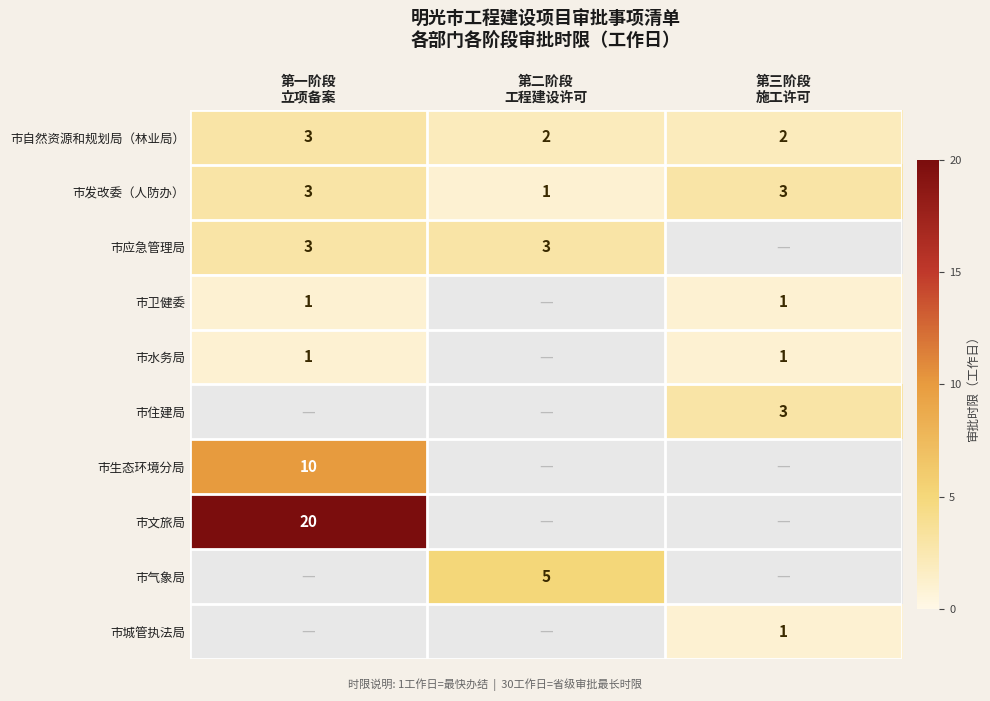

Which has a higher value, 第三阶段
施工许可 or 第一阶段
立项备案?

第一阶段
立项备案